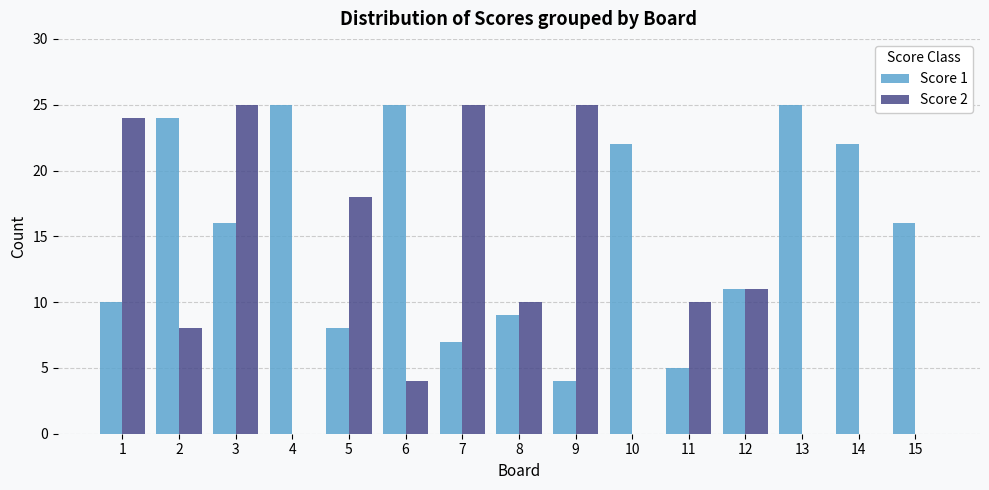

What is the sum of all Score 1 values?

229